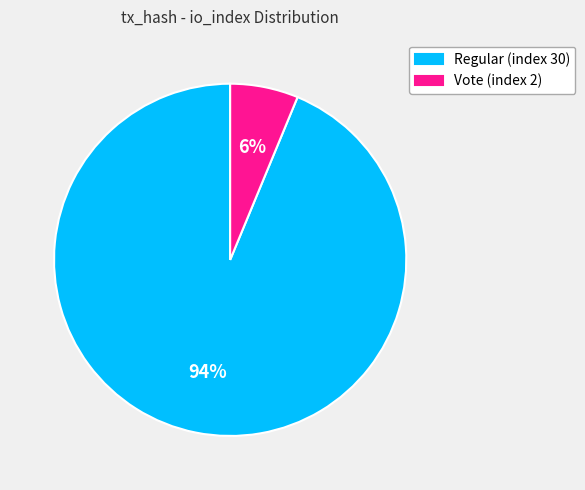

To the nearest percent, what is the average slice percentage?

50%